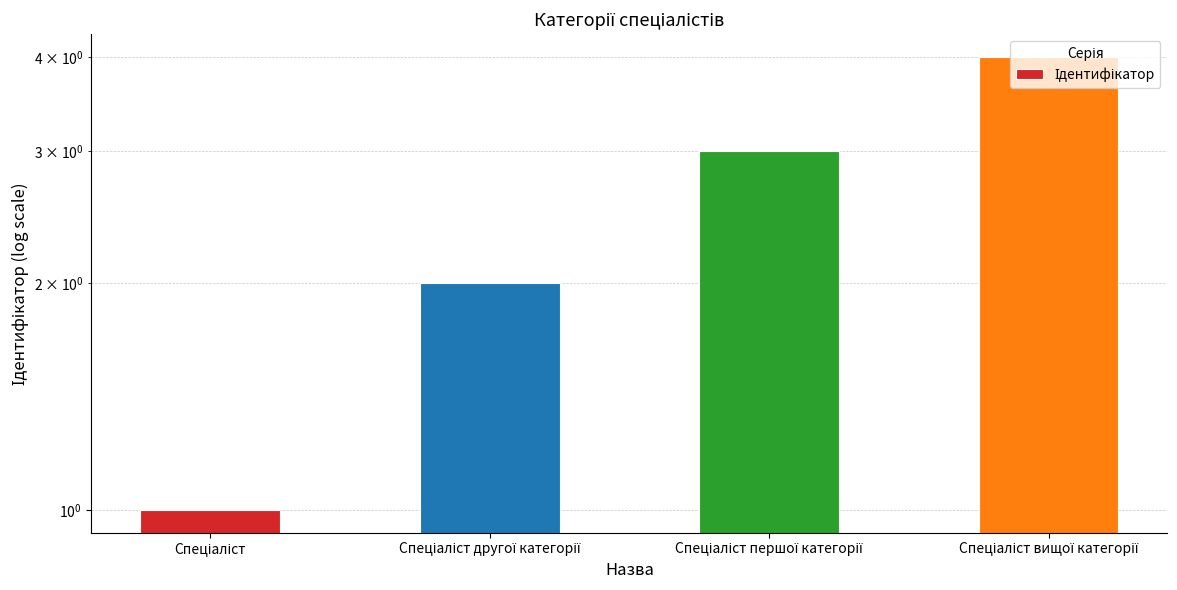

At which label is the value closest to 2?

Спеціаліст другої категорії